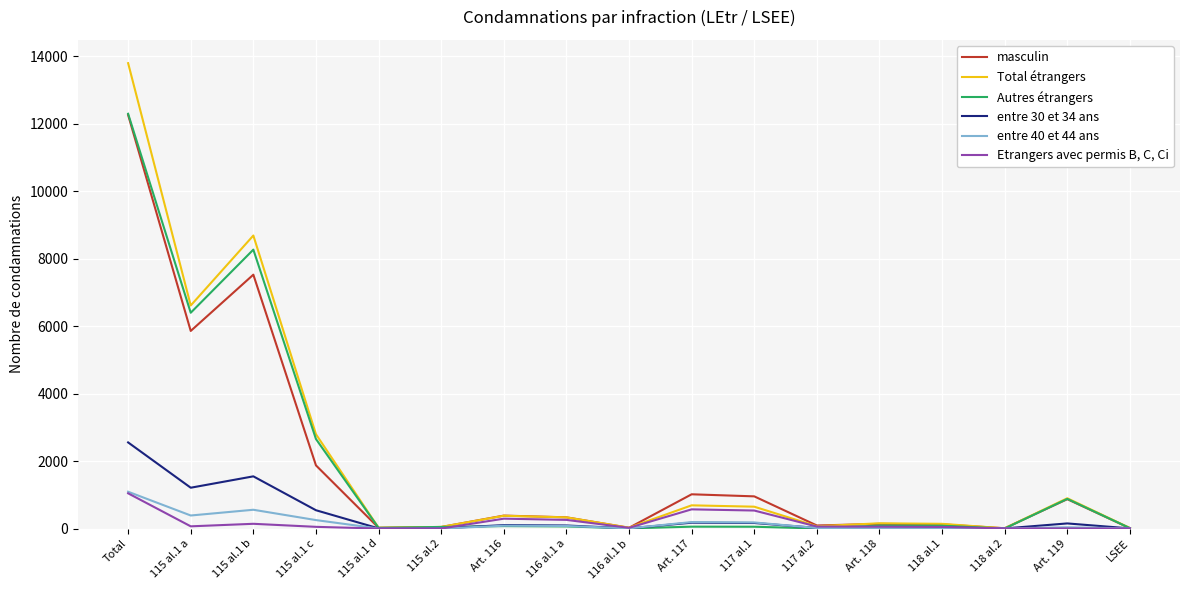

What is the greatest value displayed?

13789